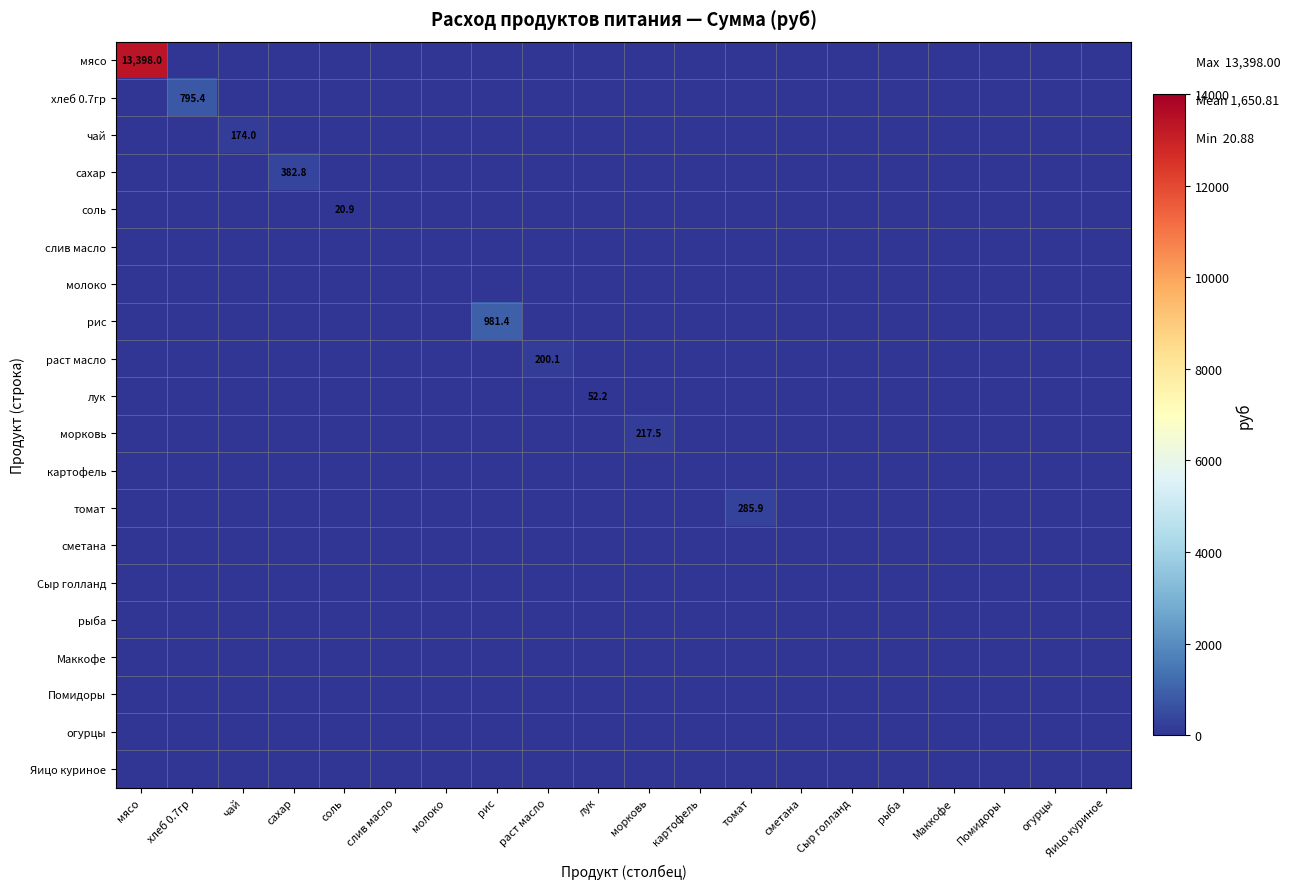

The value of морковь at огурцы is 134.8. True or false?

False